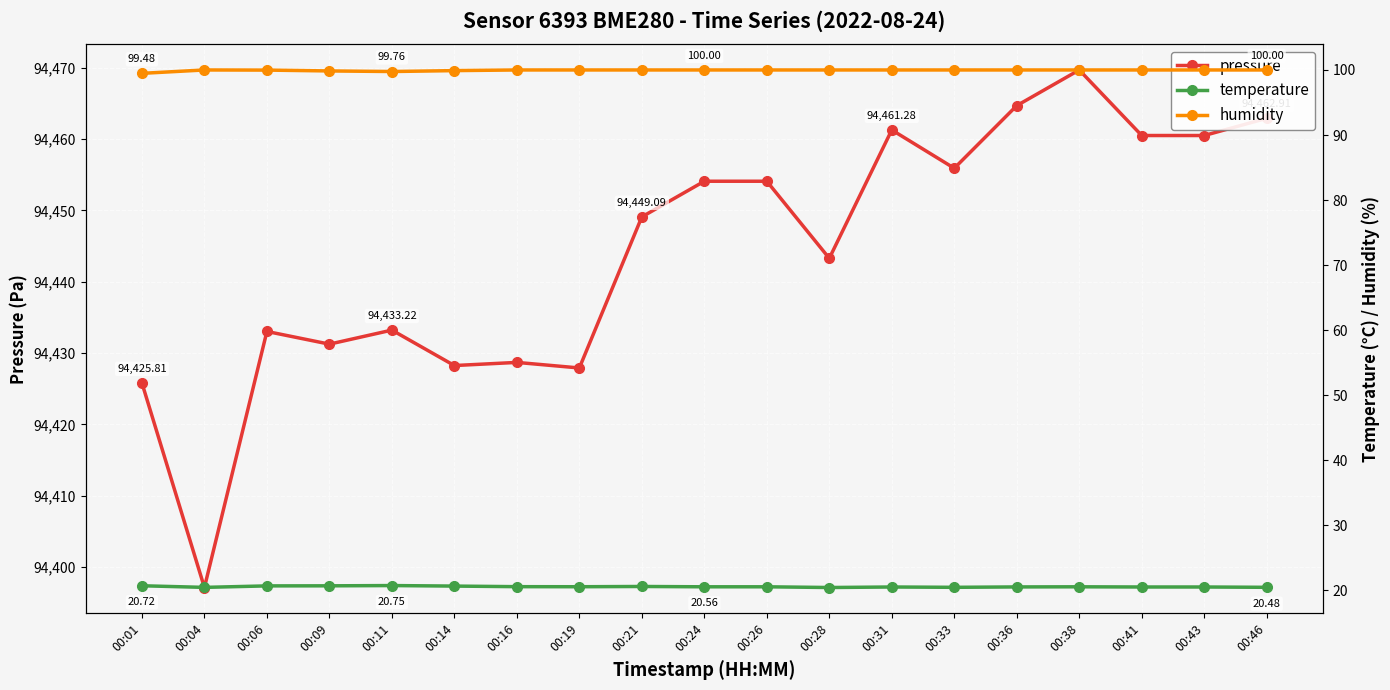

How many lines are shown in the chart?

3